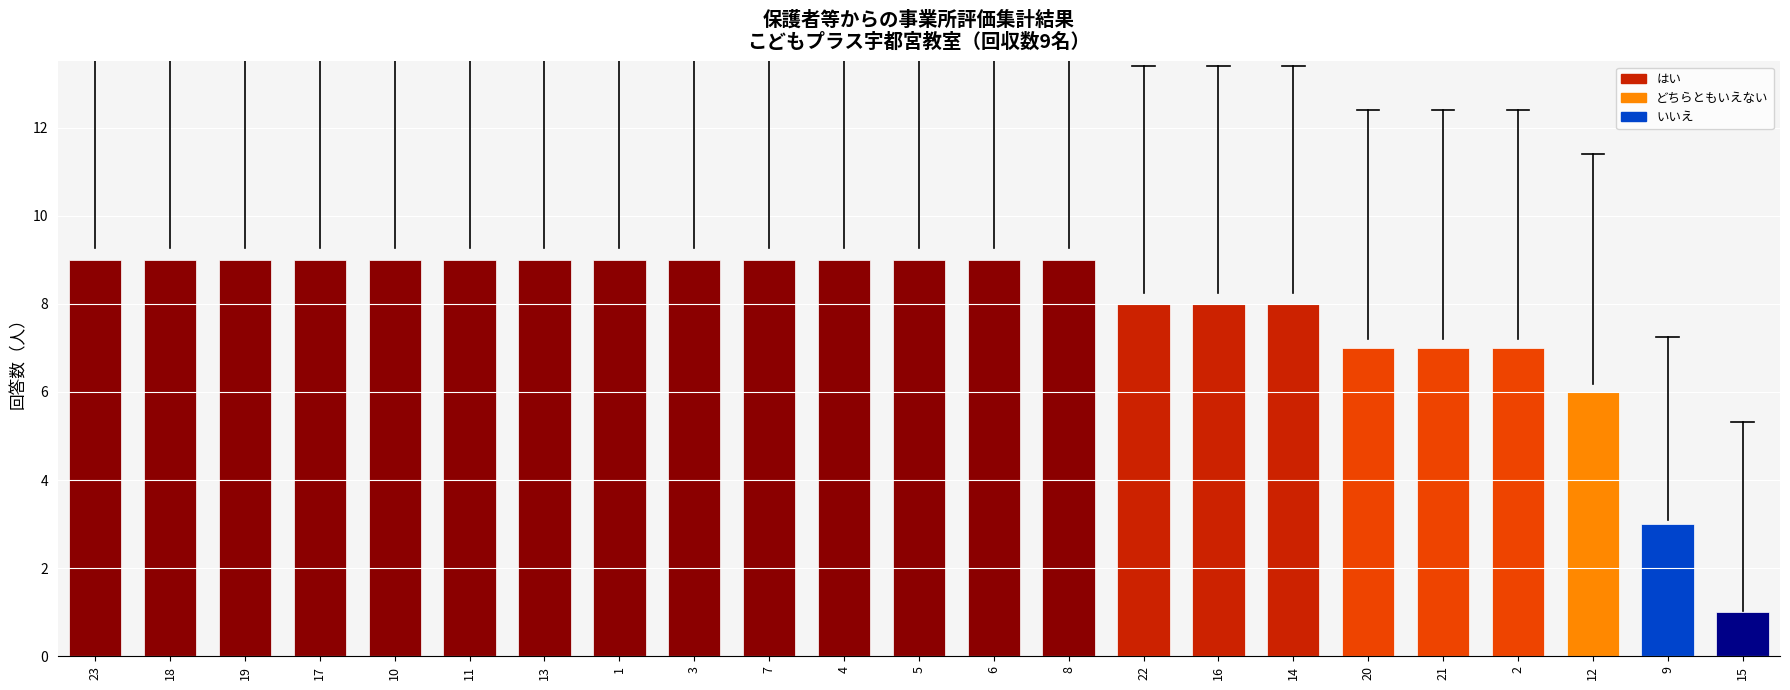

What is the approximate value at 19?

9